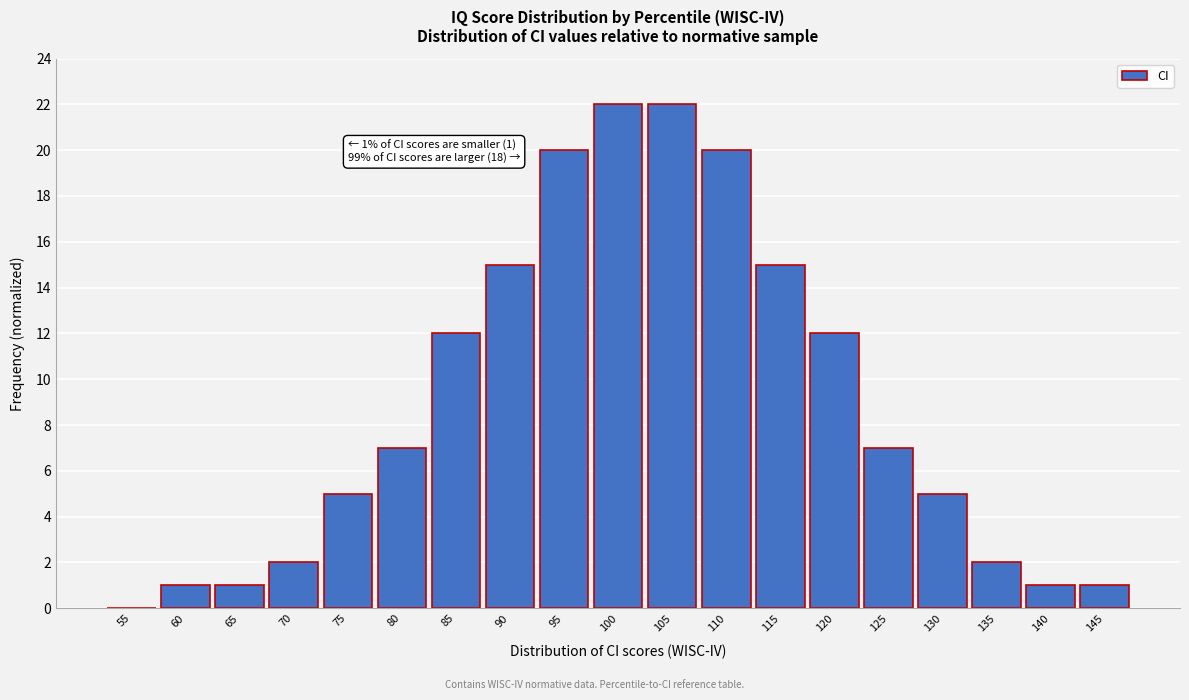

Reading right to left, list all the values displayed in this chart.

145=1	140=1	135=2	130=5	125=7	120=12	115=15	110=20	105=22	100=22	95=20	90=15	85=12	80=7	75=5	70=2	65=1	60=1	55=0